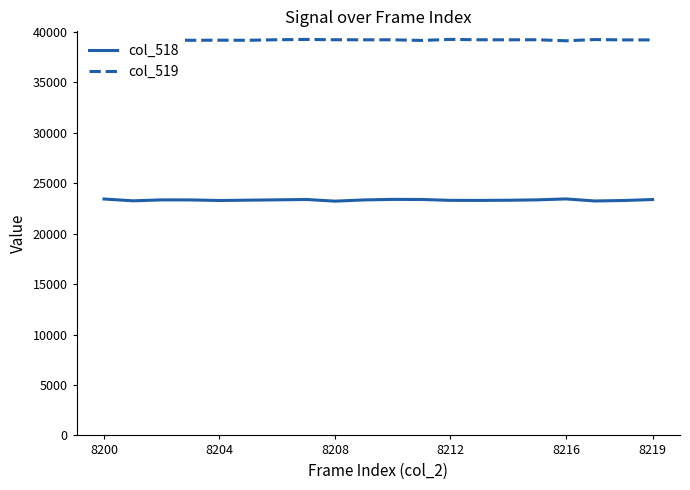

Which series has the widest spread of values?

col_518